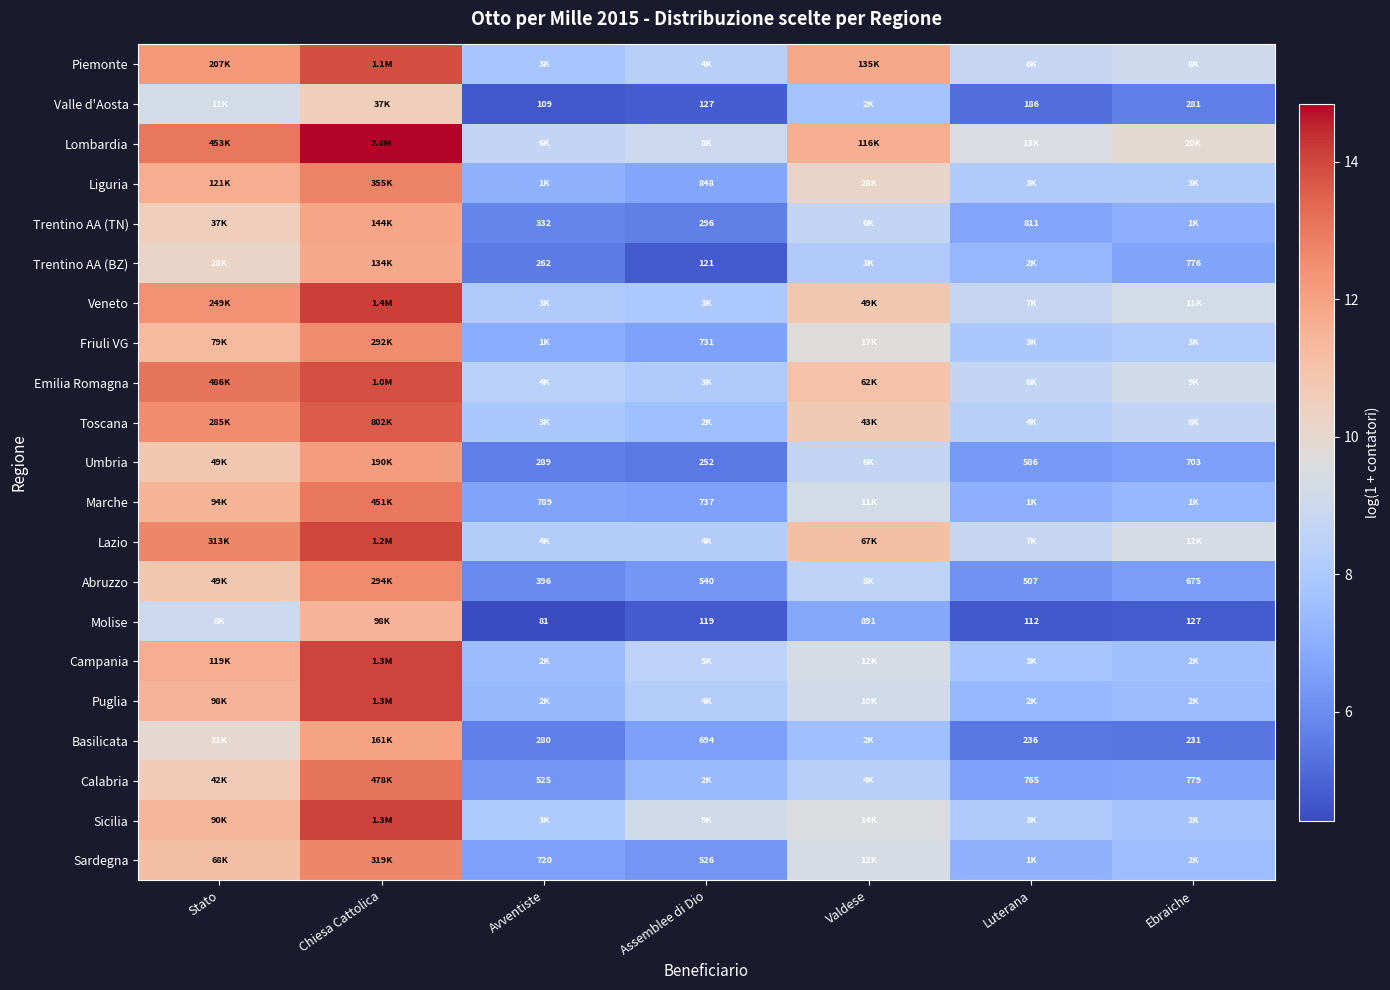

What is the average value of the Calabria series?

8.4